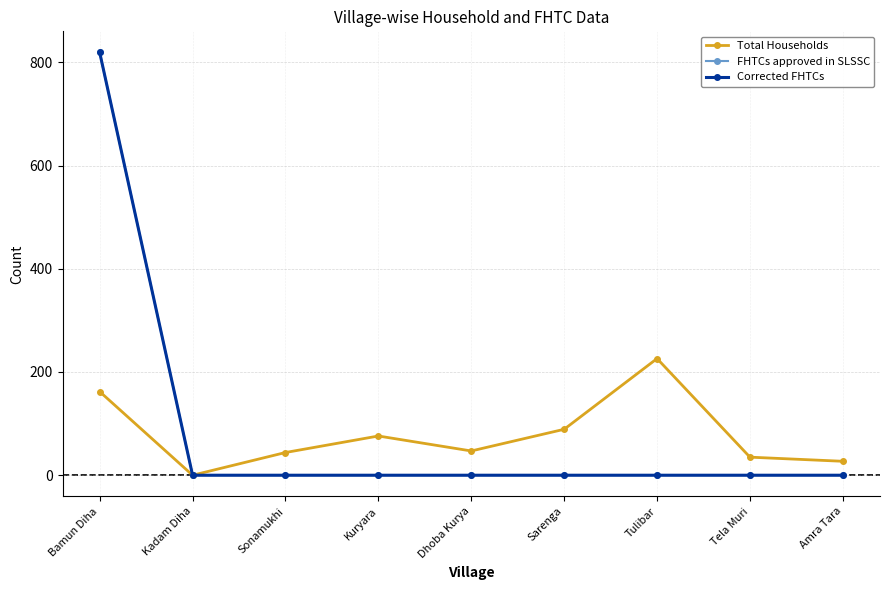

True or false: Corrected FHTCs has more than 1 interior local peaks.

False